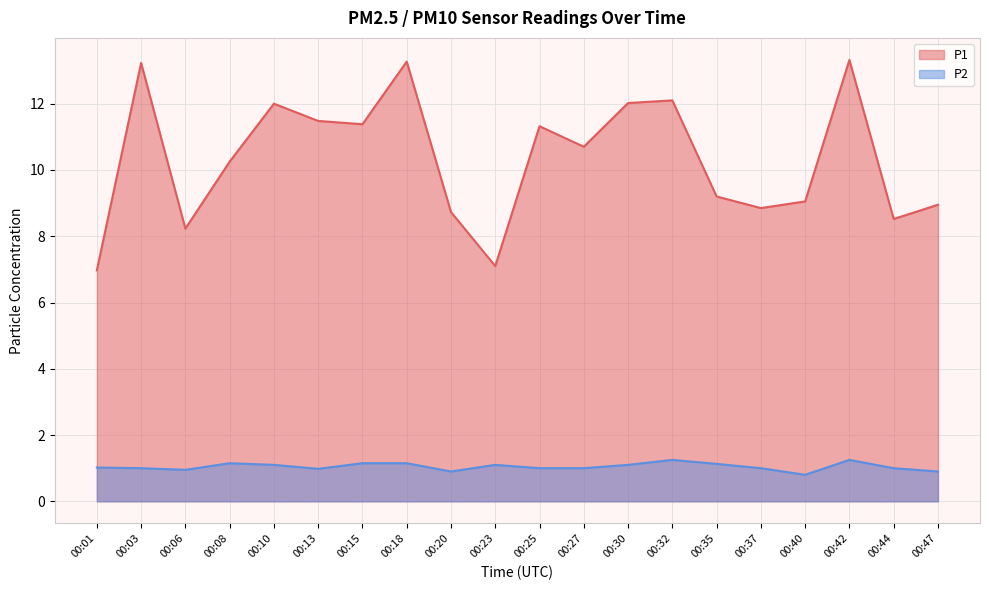

Rank the series at 00:40 from highest to lowest value.

P1, P2